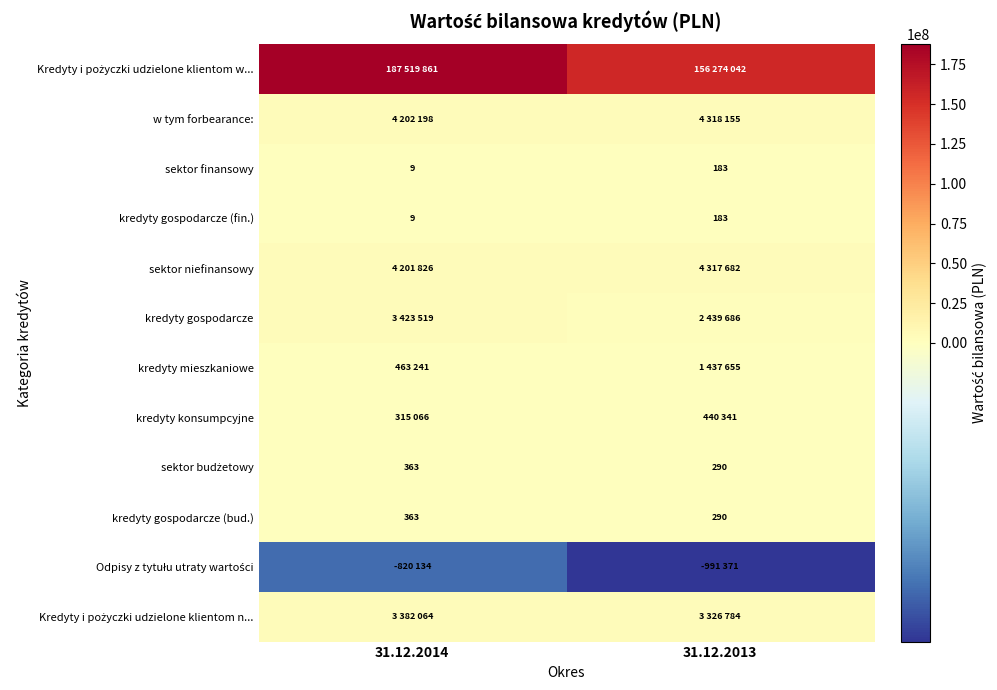

List the labels in order of sektor finansowy value, largest first.

31.12.2013, 31.12.2014